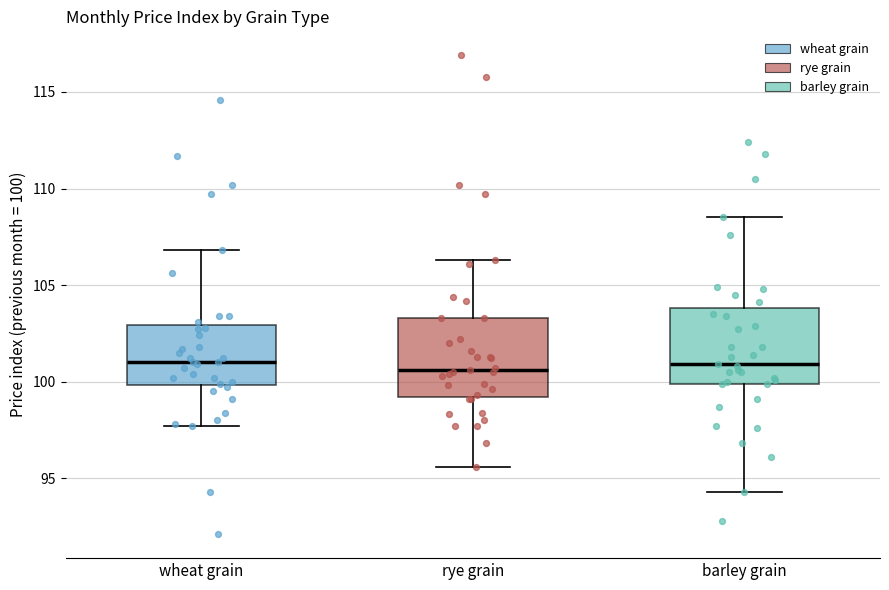

Reading left to right, transcribe this box plot: for each box, give where its median line is, the range the box spans, and where its two whiskers end, as read against the y-axis. The values are not printed on the chart, so give them approximately, as read against the axis.

wheat grain: median 101.0, box 100.0 to 103.0, whiskers 97.5 to 107.0
rye grain: median 100.5, box 99.0 to 103.5, whiskers 95.5 to 106.5
barley grain: median 101.0, box 100.0 to 104.0, whiskers 94.5 to 108.5